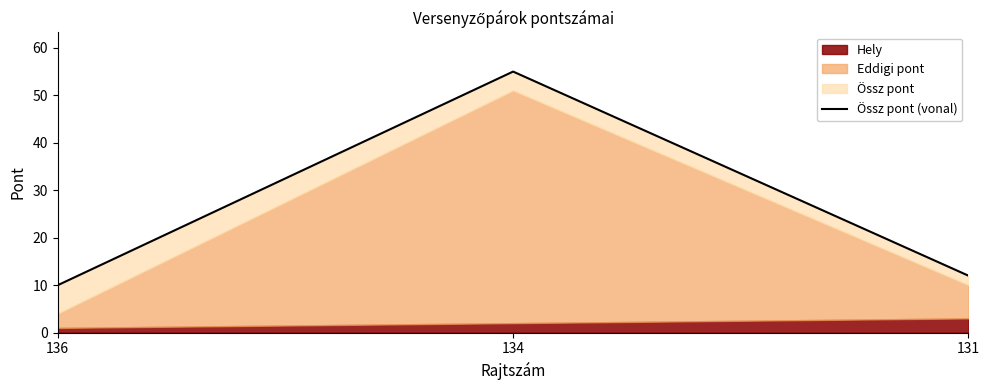

What is the change in value from 134 to 131?

-43